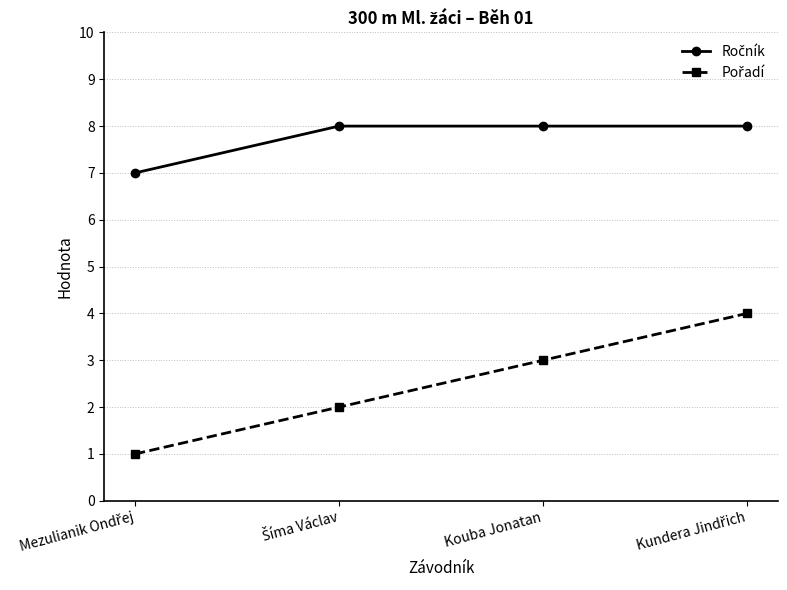

Count the number of categories in the chart.

4